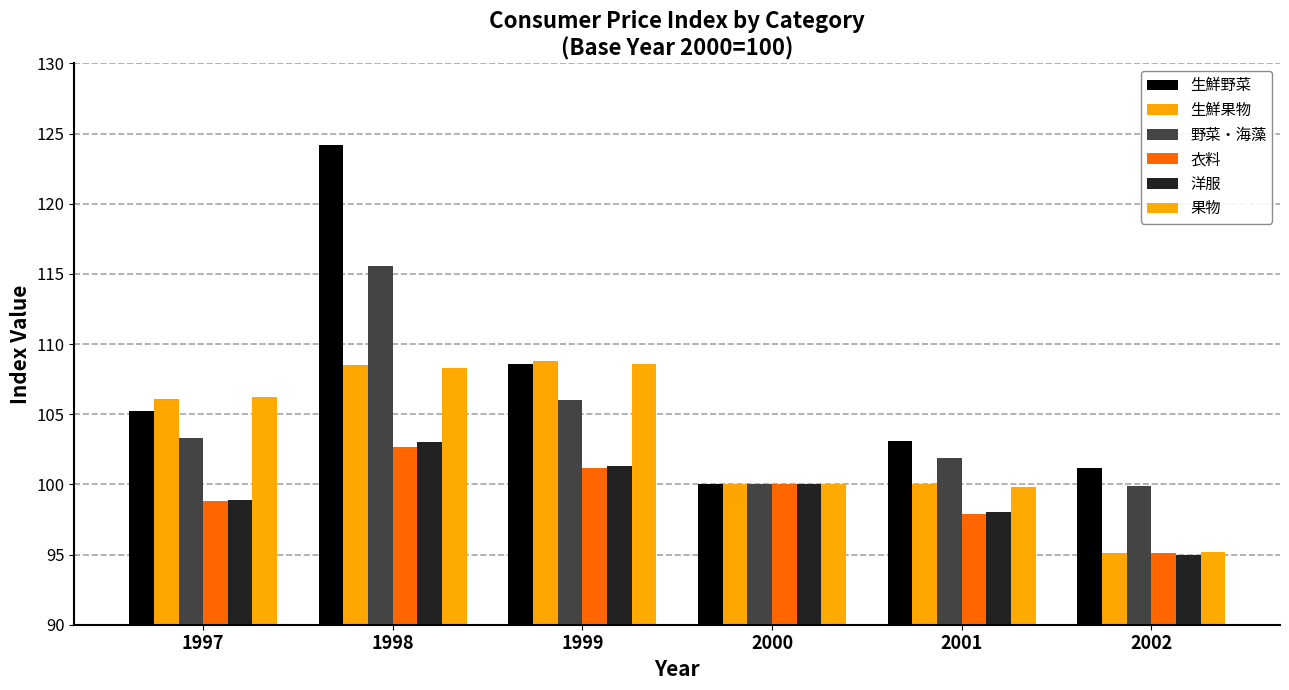

At which label is 生鮮果物 closest to 101?

2000